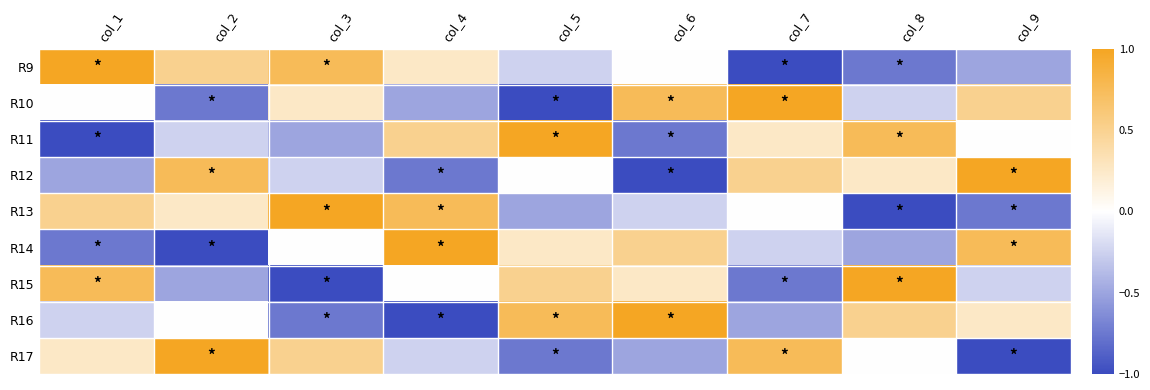

Between col_1 and col_2, which is larger?

col_1